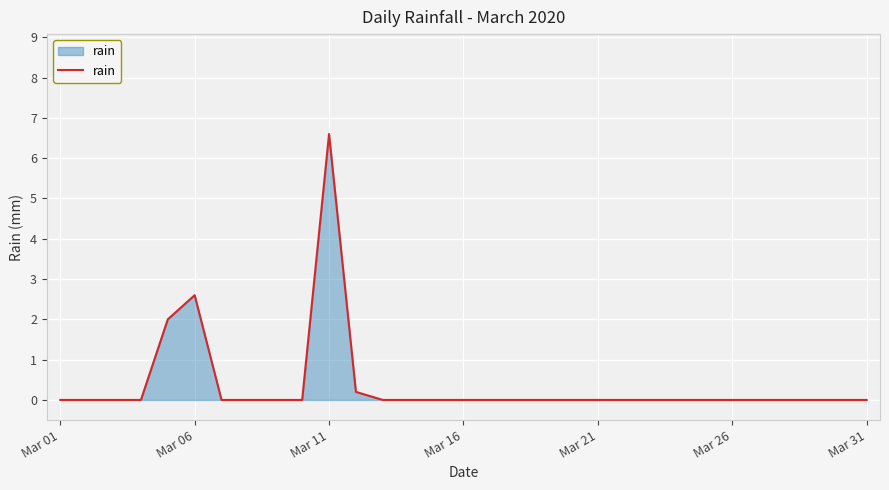

Does the chart display data point markers on the line(s)?

No